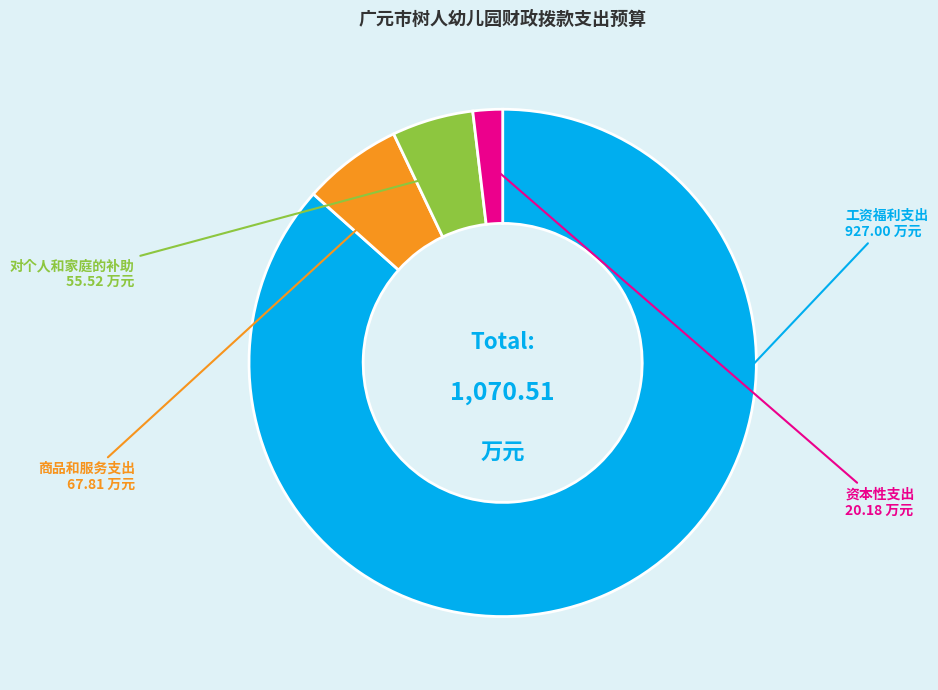

Which slice is the largest?

工资福利支出